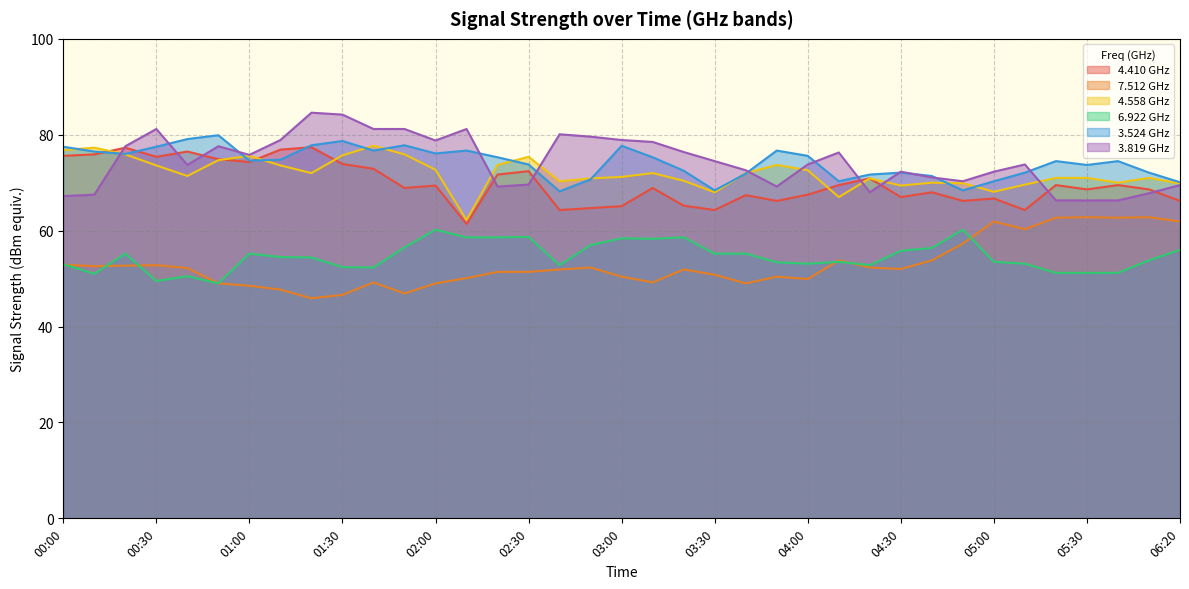

Reading left to right, transcribe all the data shown in this chart.

4.410: 00:00=75.6	00:10=75.9	00:20=77.3	00:30=75.4	00:40=76.5	00:50=74.9	01:00=74.3	01:10=76.9	01:20=77.4	01:30=73.9	01:40=72.9	01:50=68.9	02:00=69.4	02:10=61.4	02:20=71.7	02:30=72.4	02:40=64.3	02:50=64.7	03:00=65.1	03:10=68.9	03:20=65.2	03:30=64.3	03:40=67.4	03:50=66.2	04:00=67.5	04:10=69.5	04:20=70.9	04:30=67.0	04:40=68.0	04:50=66.2	05:00=66.7	05:10=64.3	05:20=69.5	05:30=68.6	05:40=69.5	06:10=68.6	06:20=66.2
7.512: 00:00=52.9	00:10=52.6	00:20=52.7	00:30=52.8	00:40=52.2	00:50=49.0	01:00=48.5	01:10=47.7	01:20=45.9	01:30=46.6	01:40=49.2	01:50=46.9	02:00=49.0	02:10=50.1	02:20=51.4	02:30=51.4	02:40=51.9	02:50=52.3	03:00=50.4	03:10=49.2	03:20=51.9	03:30=50.8	03:40=49.0	03:50=50.4	04:00=49.9	04:10=53.8	04:20=52.3	04:30=52.0	04:40=53.8	04:50=57.3	05:00=61.9	05:10=60.3	05:20=62.7	05:30=62.8	05:40=62.7	06:10=62.8	06:20=61.9
4.558: 00:00=76.8	00:10=77.3	00:20=75.9	00:30=73.6	00:40=71.4	00:50=74.7	01:00=75.6	01:10=73.6	01:20=72.0	01:30=75.7	01:40=77.7	01:50=75.9	02:00=72.7	02:10=62.2	02:20=73.7	02:30=75.4	02:40=70.3	02:50=70.9	03:00=71.2	03:10=72.0	03:20=70.4	03:30=68.0	03:40=72.0	03:50=73.7	04:00=72.6	04:10=67.0	04:20=70.9	04:30=69.4	04:40=70.0	04:50=69.9	05:00=68.1	05:10=69.6	05:20=71.0	05:30=71.0	05:40=70.0	06:10=71.0	06:20=69.8
6.922: 00:00=53.0	00:10=51.0	00:20=55.2	00:30=49.5	00:40=50.5	00:50=49.0	01:00=55.2	01:10=54.5	01:20=54.4	01:30=52.4	01:40=52.3	01:50=56.5	02:00=60.2	02:10=58.6	02:20=58.6	02:30=58.7	02:40=52.8	02:50=57.0	03:00=58.4	03:10=58.3	03:20=58.6	03:30=55.2	03:40=55.2	03:50=53.4	04:00=53.1	04:10=53.5	04:20=52.8	04:30=55.8	04:40=56.4	04:50=60.2	05:00=53.5	05:10=53.1	05:20=51.2	05:30=51.2	05:40=51.2	06:10=53.8	06:20=56.0
3.524: 00:00=77.5	00:10=76.5	00:20=76.0	00:30=77.5	00:40=79.1	00:50=79.9	01:00=74.6	01:10=74.8	01:20=77.8	01:30=78.7	01:40=76.7	01:50=77.8	02:00=76.1	02:10=76.7	02:20=75.3	02:30=73.8	02:40=68.2	02:50=70.7	03:00=77.7	03:10=75.3	03:20=72.5	03:30=68.4	03:40=71.9	03:50=76.7	04:00=75.6	04:10=70.3	04:20=71.7	04:30=72.1	04:40=71.4	04:50=68.4	05:00=70.3	05:10=72.1	05:20=74.5	05:30=73.7	05:40=74.5	06:10=72.1	06:20=70.1
3.819: 00:00=67.2	00:10=67.5	00:20=77.6	00:30=81.2	00:40=73.7	00:50=77.6	01:00=75.8	01:10=78.9	01:20=84.6	01:30=84.2	01:40=81.2	01:50=81.2	02:00=78.8	02:10=81.2	02:20=69.2	02:30=69.6	02:40=80.1	02:50=79.6	03:00=78.9	03:10=78.5	03:20=76.4	03:30=74.5	03:40=72.6	03:50=69.2	04:00=73.8	04:10=76.3	04:20=68.0	04:30=72.3	04:40=71.1	04:50=70.3	05:00=72.3	05:10=73.8	05:20=66.3	05:30=66.3	05:40=66.3	06:10=67.8	06:20=69.5